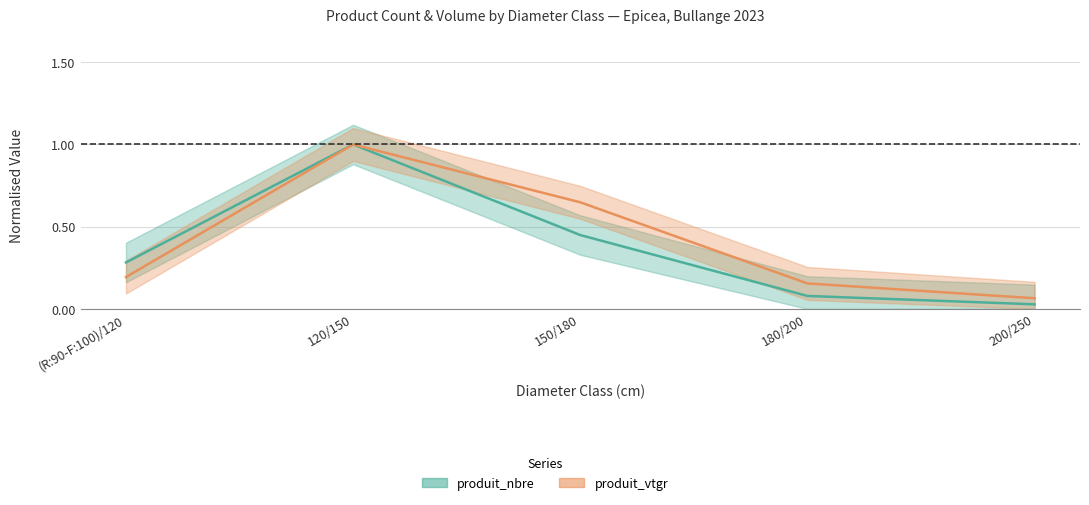

Reading left to right, extract all data points from this chart.

produit_nbre: 0.3	1.0	0.4	0.1	0.0
produit_vtgr: 0.2	1.0	0.6	0.2	0.1